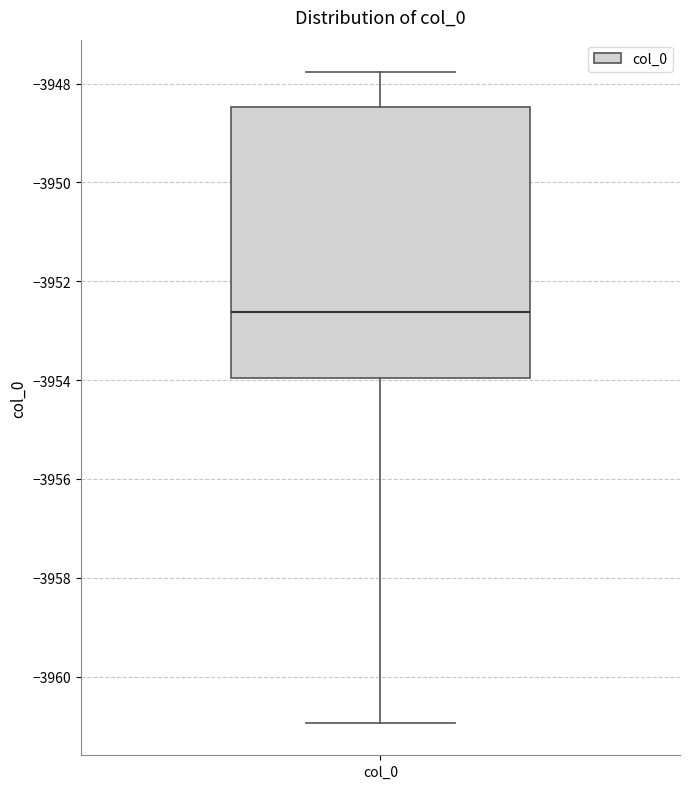

Transcribe this box plot: give where the median line is, the range the box spans, and where the two whiskers end, as read against the y-axis. The values are not printed on the chart, so give them approximately, as read against the axis.

median -3952.6, box -3954.0 to -3948.4, whiskers -3961.0 to -3947.8